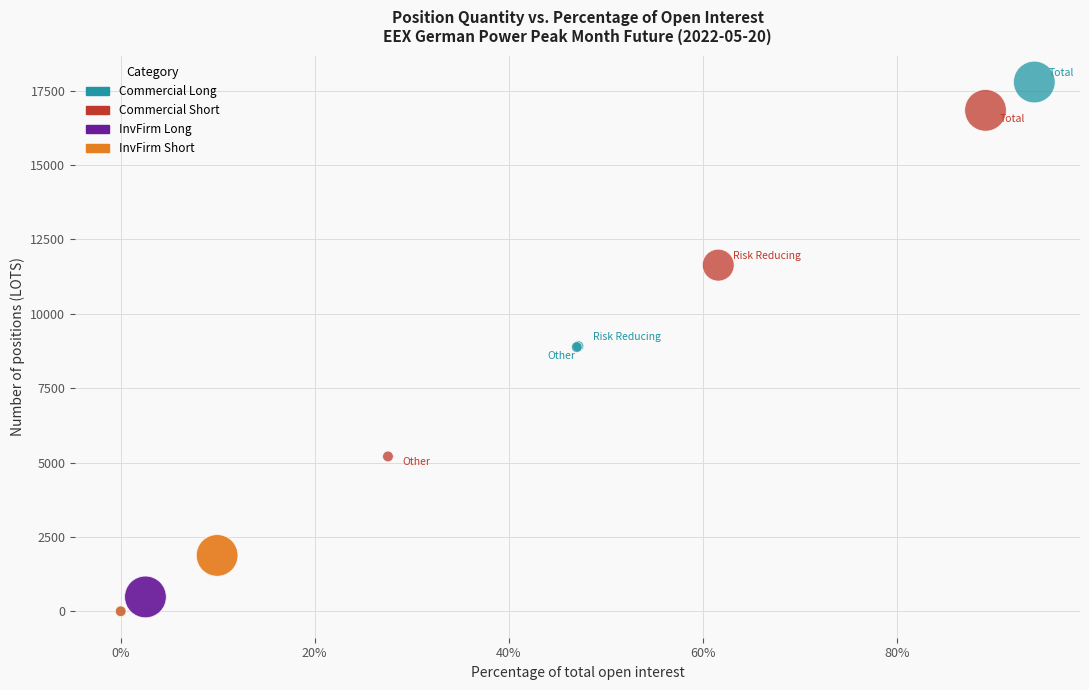

Which series has the largest Y range (max minus min)?

Commercial Short